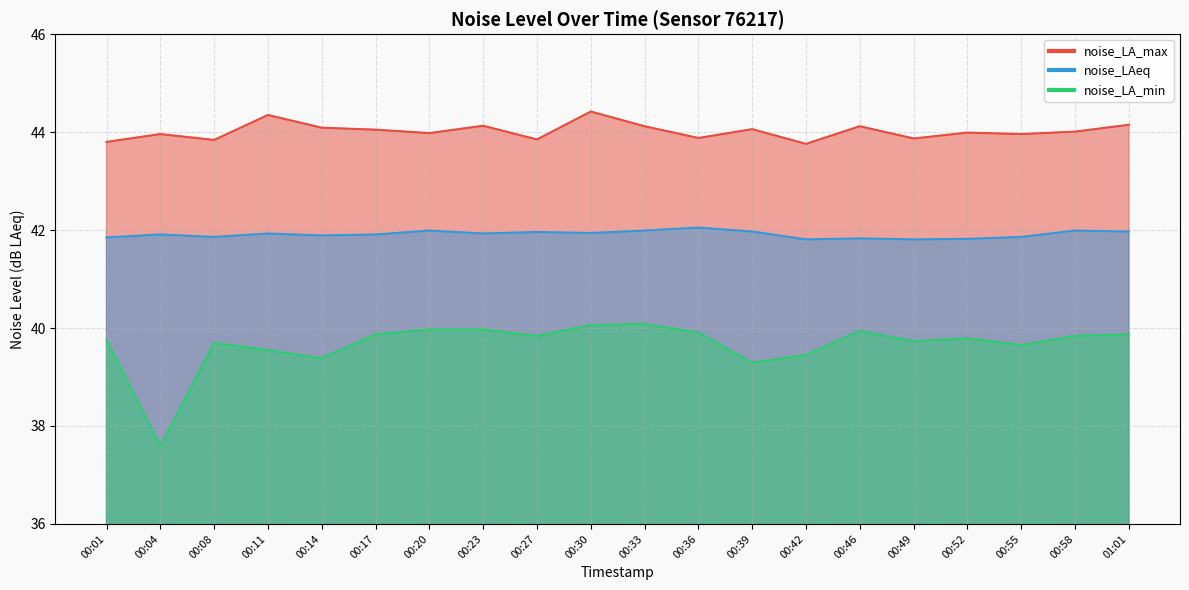

Read the noise_LA_max value at 00:36.

43.9